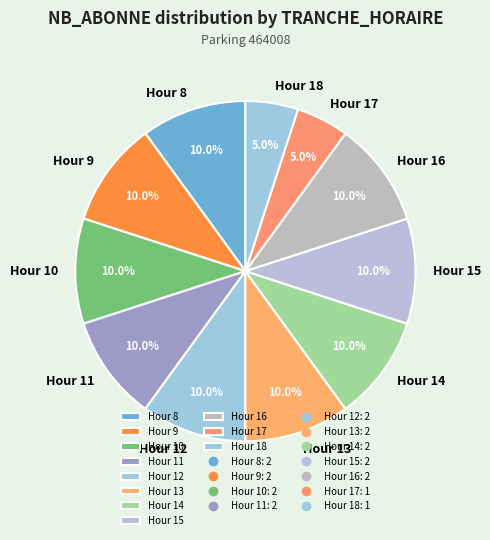

How many slices are in this pie chart?

11